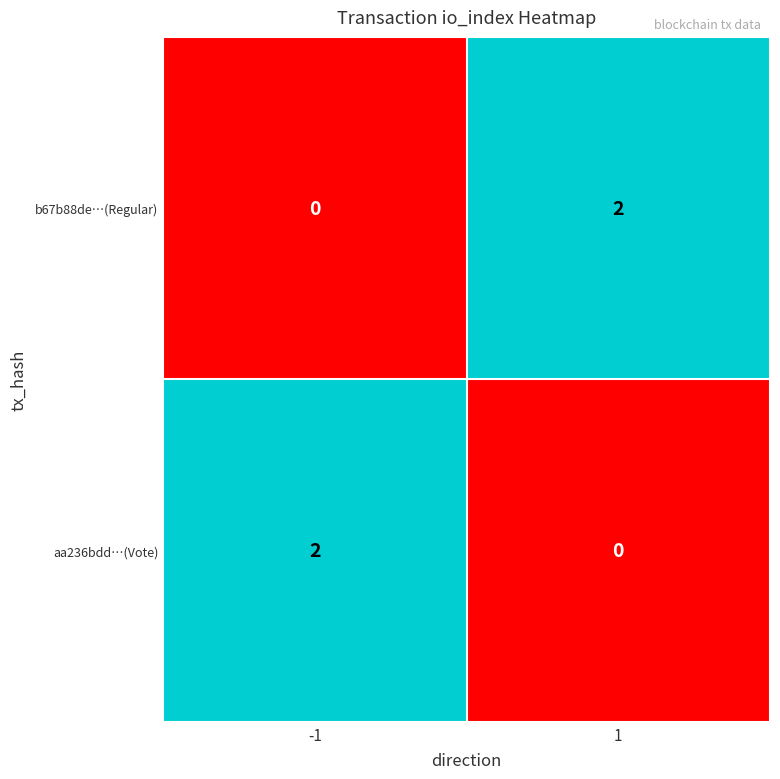

Rank the categories by b67b88de…(Regular) value from highest to lowest.

1, -1